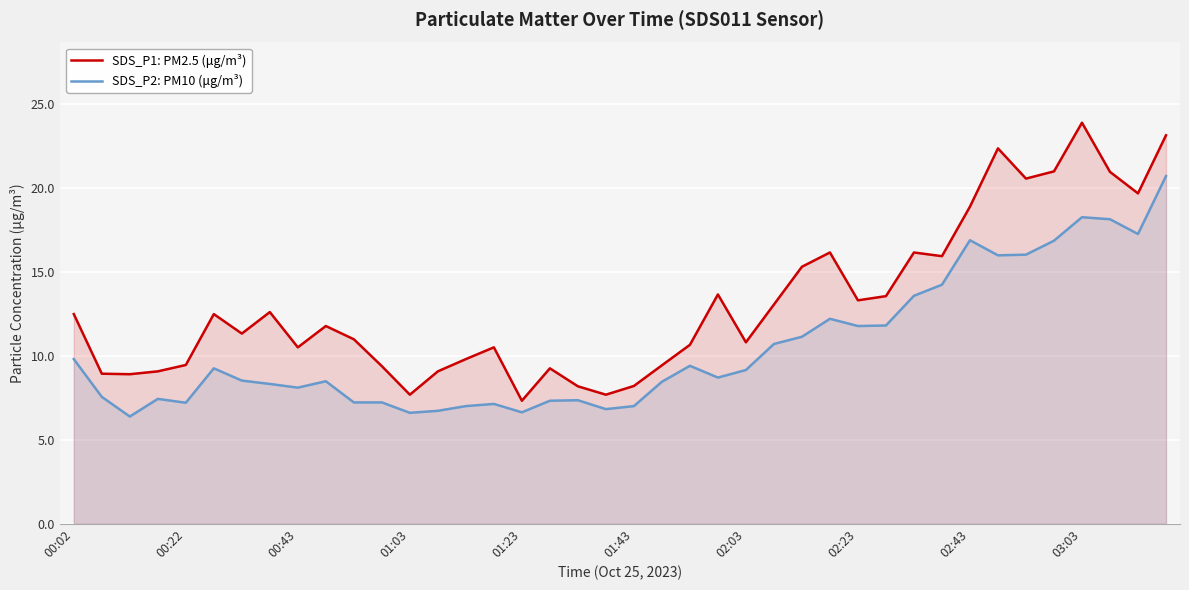

What is the highest value of the SDS_P1: PM2.5 (μg/m³) series?

23.9